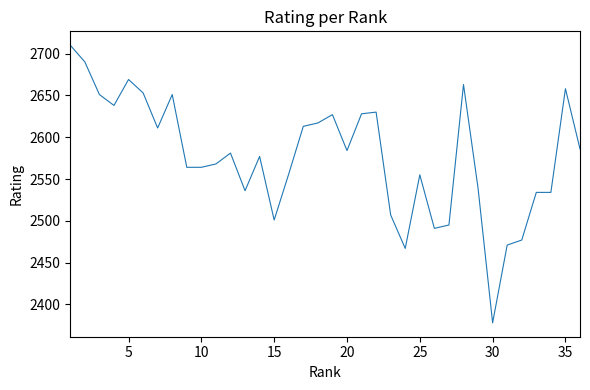

What is the minimum value shown in the chart?

2378